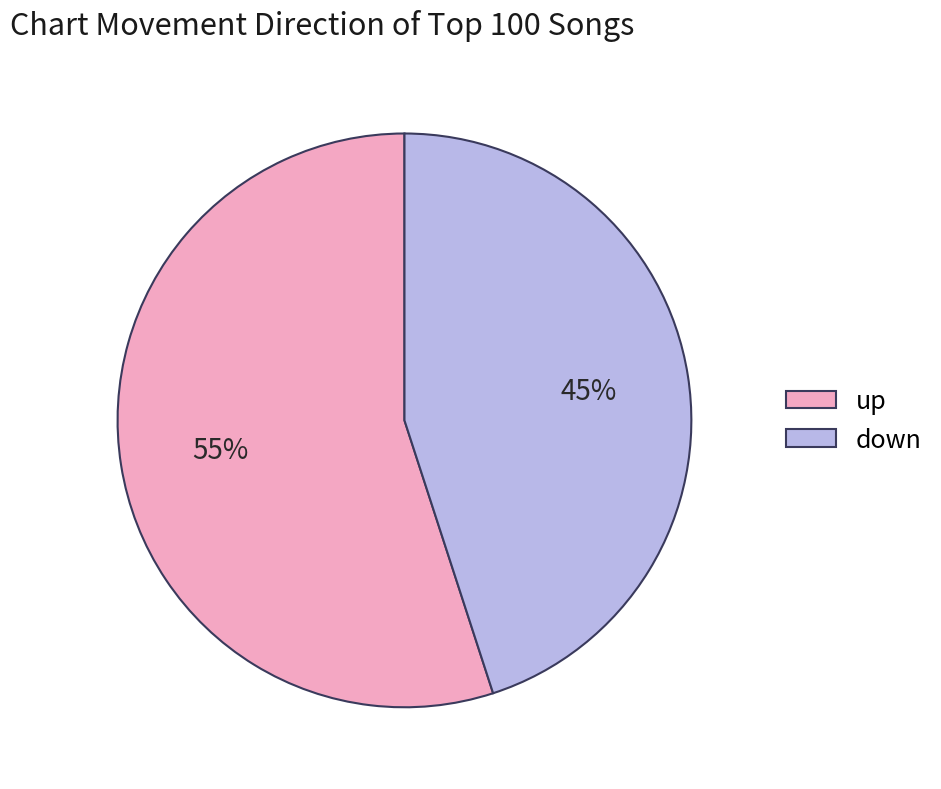

Which category has the smallest portion of the pie?

down